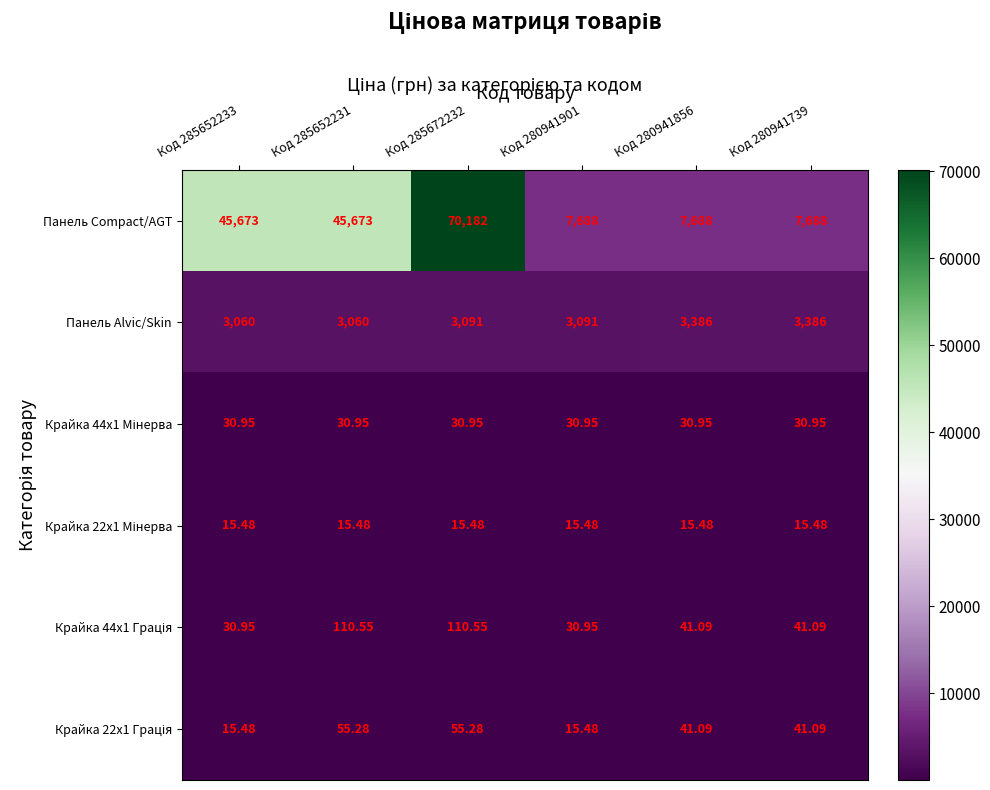

Which series has the widest spread of values?

Панель Compact/AGT